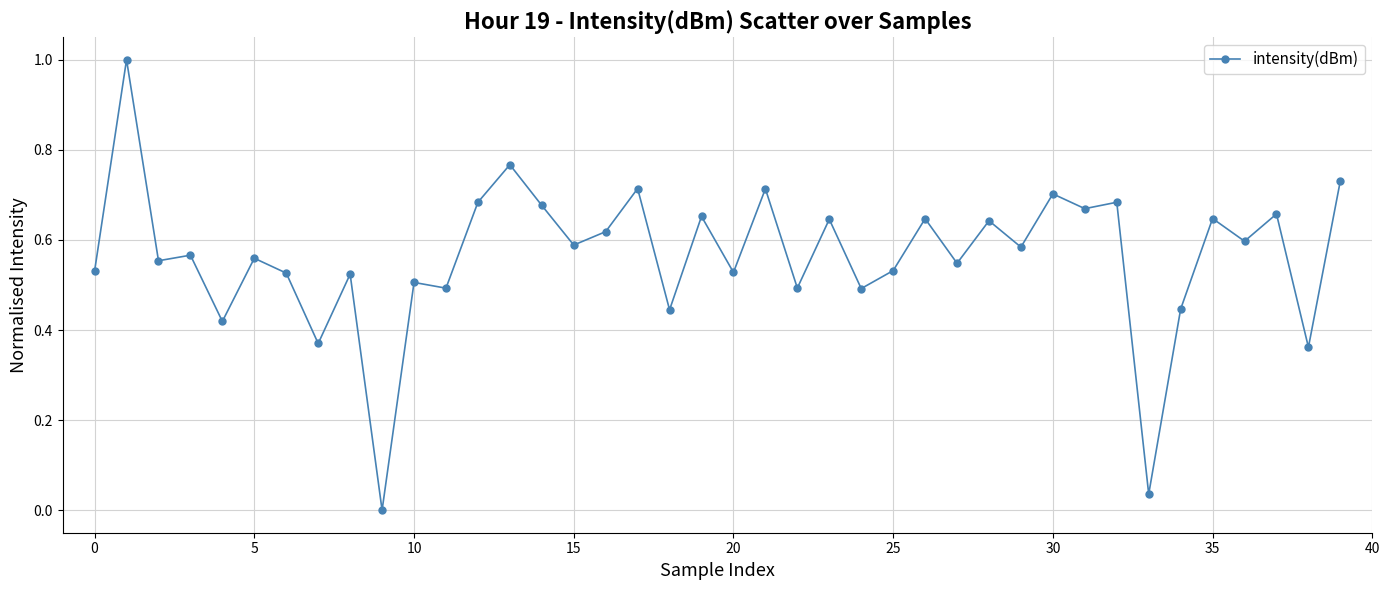

True or false: there are more than 1 points higher than both neighbors.

True